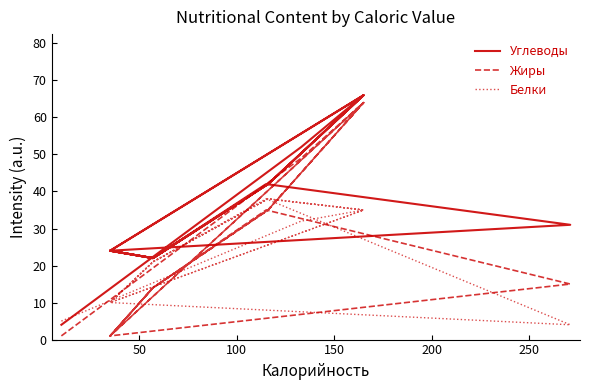

At how many categories does at least one series exceed 52?

3